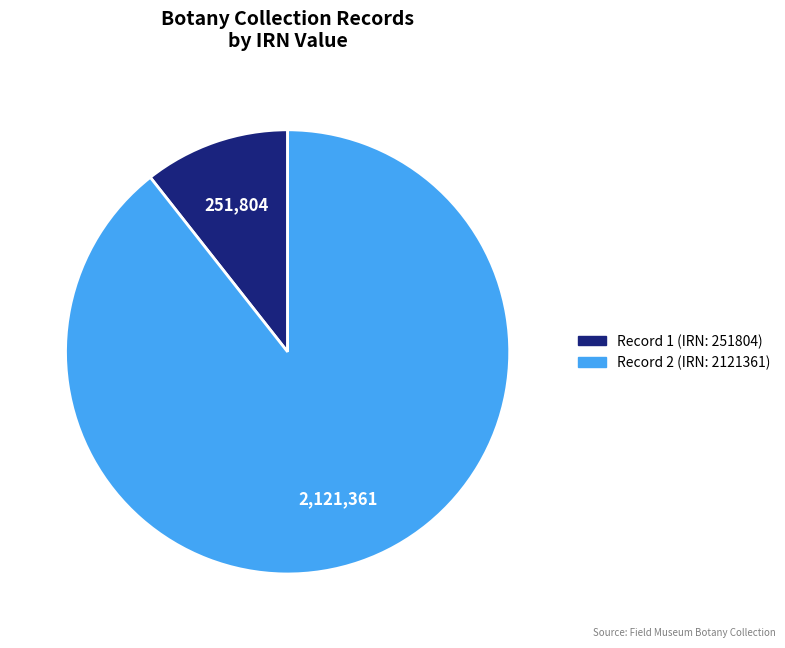

Is there a majority slice in this chart?

Yes